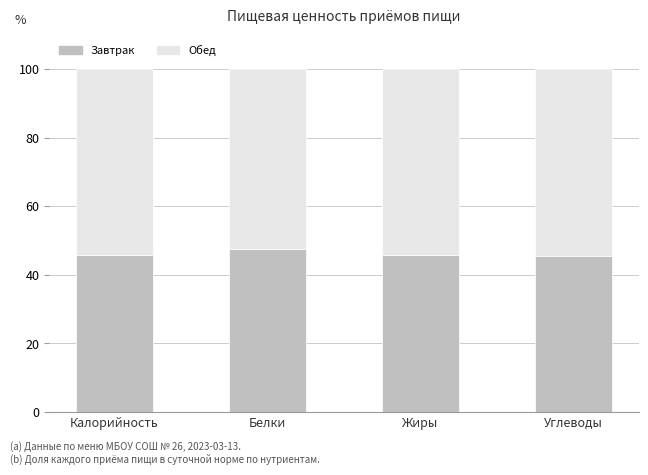

What are all the series names shown in the legend?

Завтрак, Обед